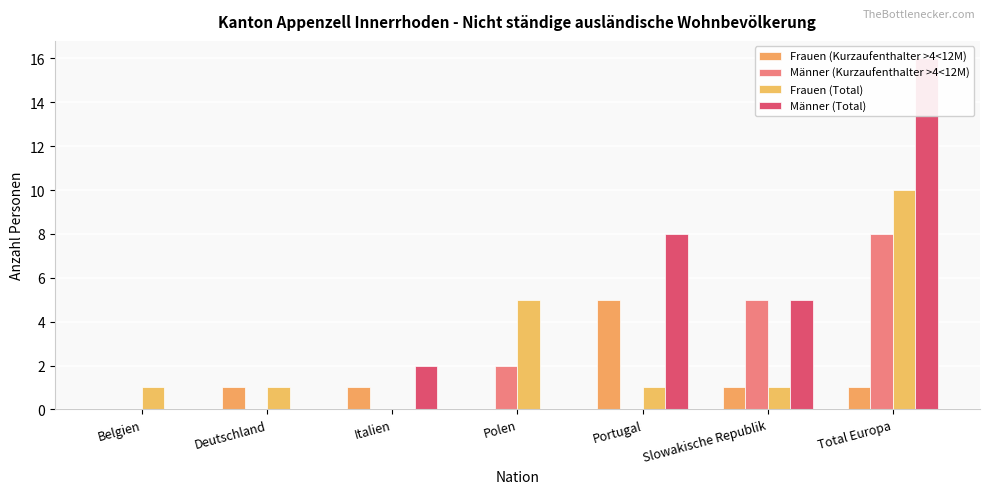

Reading right to left, extract all data points from this chart.

Frauen (Kurzaufenthalter >4<12M): Total Europa=1	Slowakische Republik=1	Portugal=5	Polen=0	Italien=1	Deutschland=1	Belgien=0
Männer (Kurzaufenthalter >4<12M): Total Europa=8	Slowakische Republik=5	Portugal=0	Polen=2	Italien=0	Deutschland=0	Belgien=0
Frauen (Total): Total Europa=10	Slowakische Republik=1	Portugal=1	Polen=5	Italien=0	Deutschland=1	Belgien=1
Männer (Total): Total Europa=16	Slowakische Republik=5	Portugal=8	Polen=0	Italien=2	Deutschland=0	Belgien=0